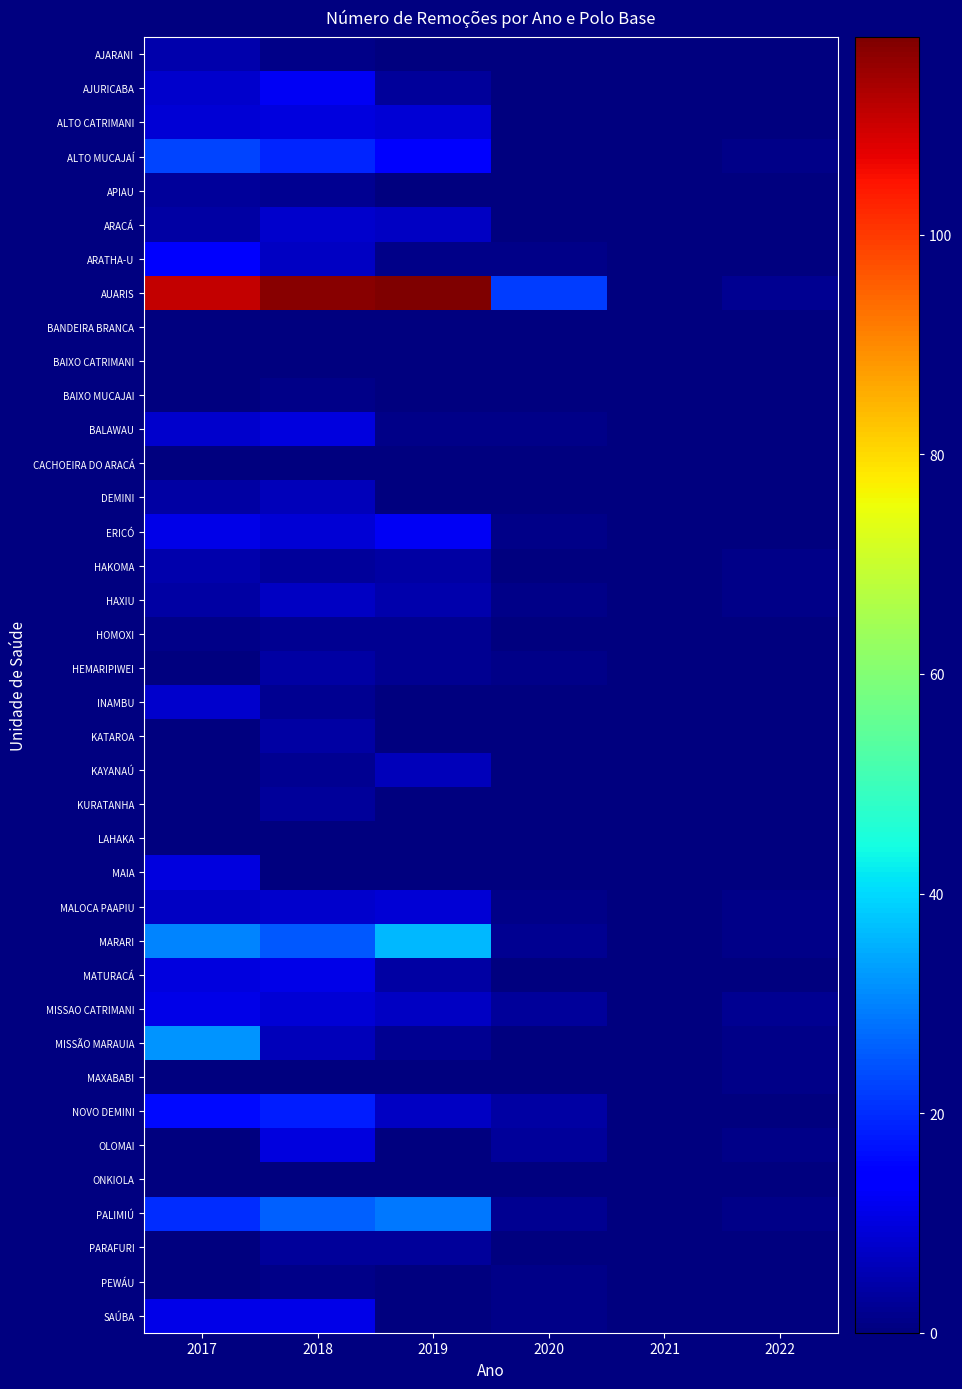

Reading left to right, list all the values displayed in this chart.

AJARANI: 2017=5	2018=1	2019=0	2020=0	2021=0	2022=0
AJURICABA: 2017=8	2018=12	2019=3	2020=0	2021=0	2022=0
ALTO CATRIMANI: 2017=9	2018=10	2019=9	2020=0	2021=0	2022=0
ALTO MUCAJAÍ: 2017=23	2018=19	2019=13	2020=0	2021=0	2022=1
APIAU: 2017=3	2018=2	2019=0	2020=0	2021=0	2022=0
ARACÁ: 2017=4	2018=8	2019=7	2020=0	2021=0	2022=0
ARATHA-U: 2017=13	2018=7	2019=1	2020=1	2021=0	2022=0
AUARIS: 2017=111	2018=117	2019=118	2020=22	2021=0	2022=2
BANDEIRA BRANCA: 2017=0	2018=0	2019=0	2020=0	2021=0	2022=0
BAIXO CATRIMANI: 2017=0	2018=0	2019=0	2020=0	2021=0	2022=0
BAIXO MUCAJAI: 2017=0	2018=1	2019=0	2020=0	2021=0	2022=0
BALAWAU: 2017=8	2018=10	2019=1	2020=1	2021=0	2022=0
CACHOEIRA DO ARACÁ: 2017=0	2018=0	2019=0	2020=0	2021=0	2022=0
DEMINI: 2017=4	2018=6	2019=0	2020=0	2021=0	2022=0
ERICÓ: 2017=11	2018=9	2019=12	2020=1	2021=0	2022=0
HAKOMA: 2017=5	2018=3	2019=4	2020=0	2021=0	2022=1
HAXIU: 2017=4	2018=7	2019=5	2020=1	2021=0	2022=1
HOMOXI: 2017=1	2018=2	2019=2	2020=0	2021=0	2022=0
HEMARIPIWEI: 2017=0	2018=4	2019=2	2020=1	2021=0	2022=0
INAMBU: 2017=8	2018=2	2019=0	2020=0	2021=0	2022=0
KATAROA: 2017=0	2018=4	2019=0	2020=0	2021=0	2022=0
KAYANAÚ: 2017=0	2018=2	2019=6	2020=0	2021=0	2022=0
KURATANHA: 2017=0	2018=3	2019=0	2020=0	2021=0	2022=0
LAHAKA: 2017=0	2018=0	2019=0	2020=0	2021=0	2022=0
MAIA: 2017=10	2018=0	2019=0	2020=0	2021=0	2022=0
MALOCA PAAPIU: 2017=7	2018=8	2019=9	2020=1	2021=0	2022=1
MARARI: 2017=30	2018=25	2019=36	2020=2	2021=0	2022=1
MATURACÁ: 2017=10	2018=11	2019=4	2020=0	2021=0	2022=0
MISSAO CATRIMANI: 2017=11	2018=9	2019=7	2020=3	2021=0	2022=2
MISSÃO MARAUIA: 2017=32	2018=6	2019=2	2020=0	2021=0	2022=1
MAXABABI: 2017=0	2018=0	2019=0	2020=0	2021=0	2022=1
NOVO DEMINI: 2017=16	2018=18	2019=7	2020=4	2021=0	2022=0
OLOMAI: 2017=0	2018=10	2019=0	2020=3	2021=0	2022=1
ONKIOLA: 2017=0	2018=0	2019=0	2020=0	2021=0	2022=0
PALIMIÚ: 2017=20	2018=26	2019=29	2020=2	2021=0	2022=1
PARAFURI: 2017=0	2018=3	2019=3	2020=0	2021=0	2022=0
PEWÁU: 2017=0	2018=1	2019=0	2020=1	2021=0	2022=0
SAÚBA: 2017=11	2018=11	2019=0	2020=1	2021=0	2022=0